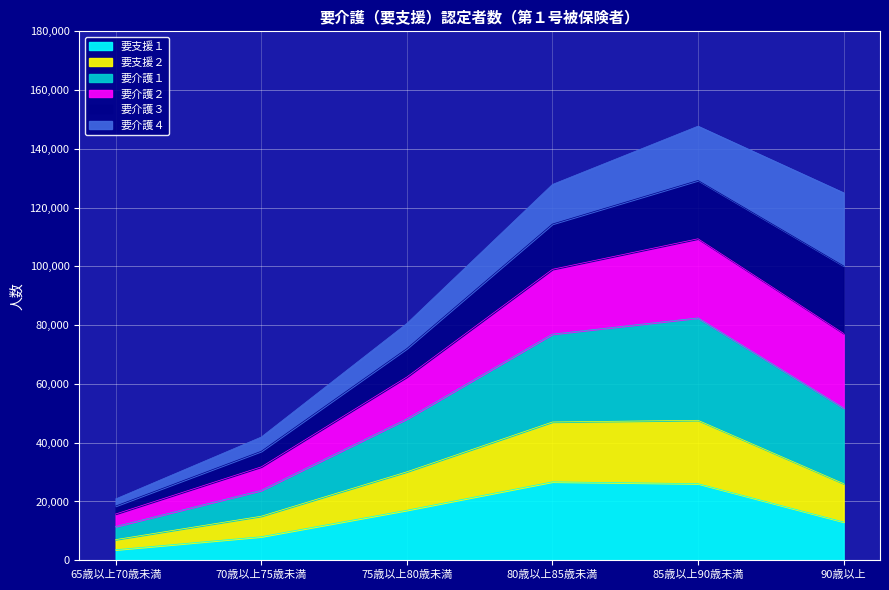

What is the label of the 1st point from the right?

90歳以上